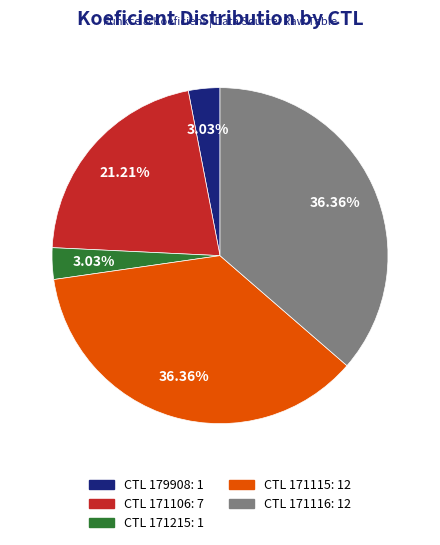

Count the number of slices in the pie.

5